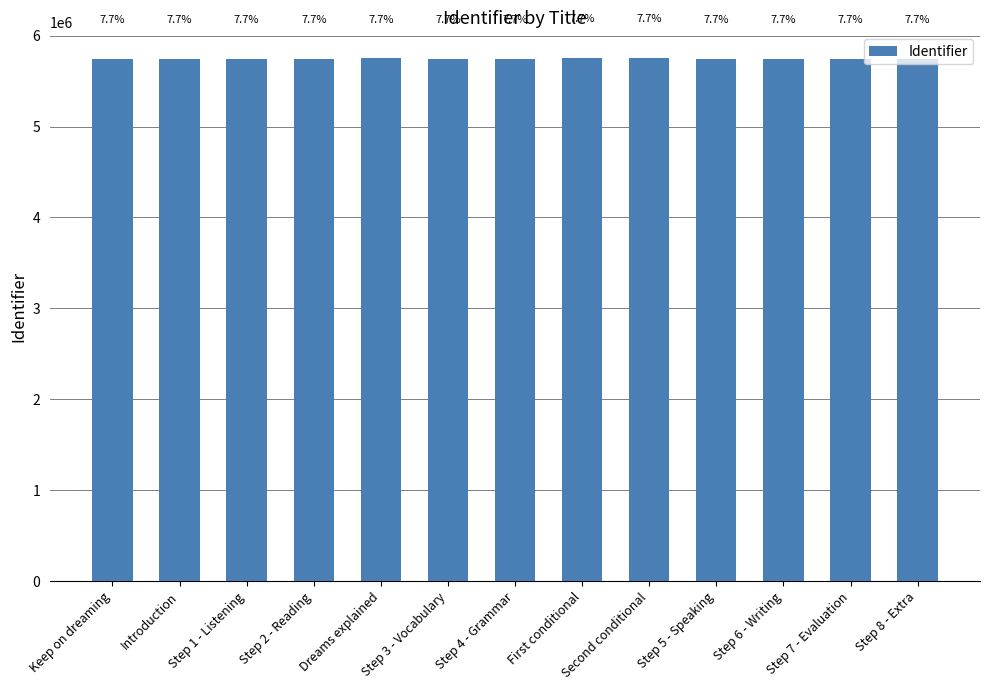

Where is the data nearest to the value 5748431?

Dreams explained